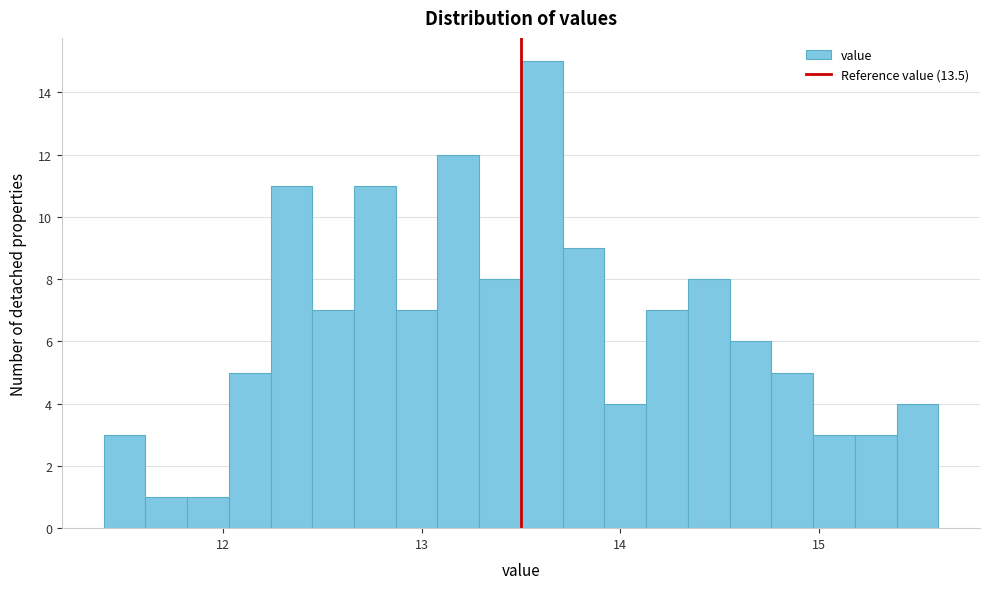

Read against the x-axis, roughly where is the centre of the tallest bar?

13.6